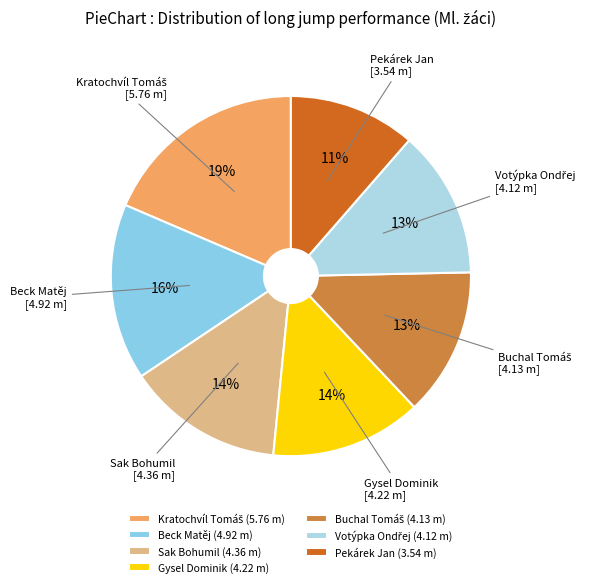

Do Pekárek Jan and Sak Bohumil together represent more than half of the pie?

No